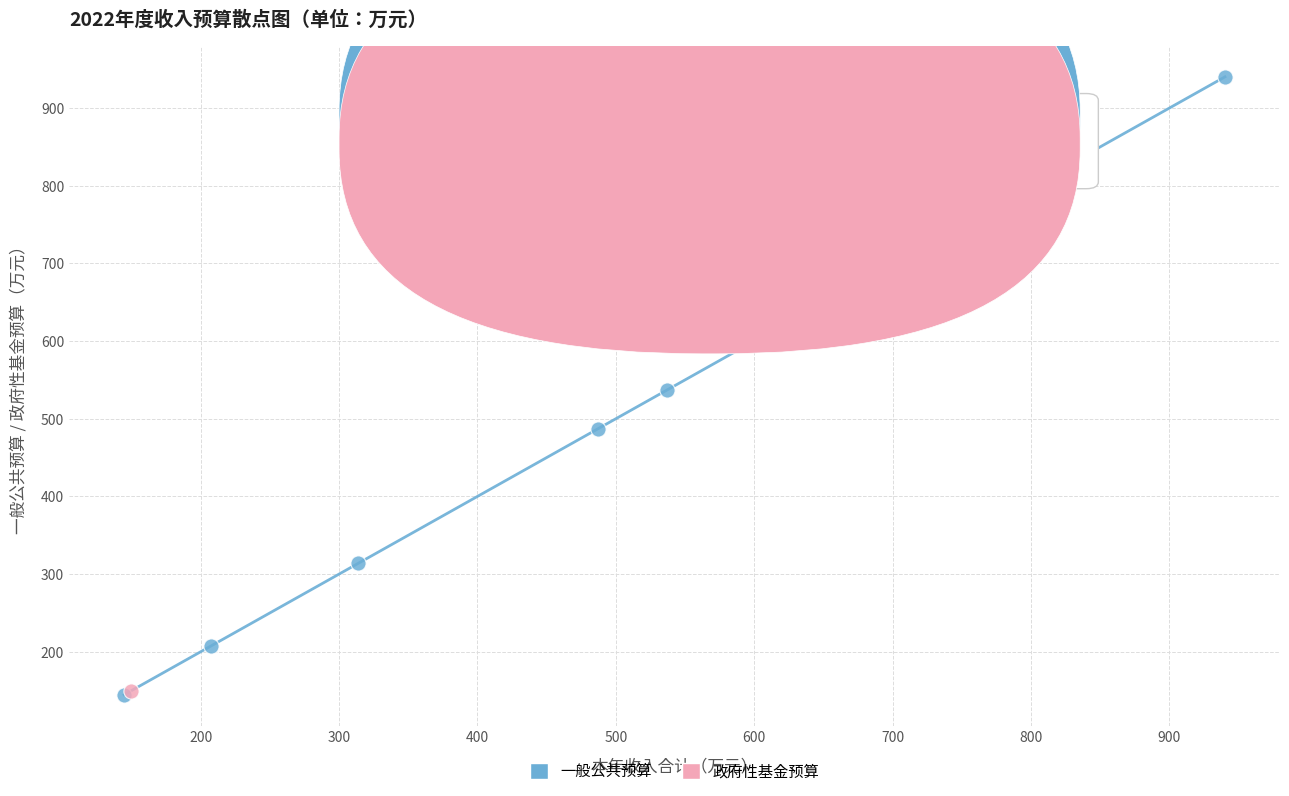

What are all the series names shown in the legend?

一般公共预算, 政府性基金预算